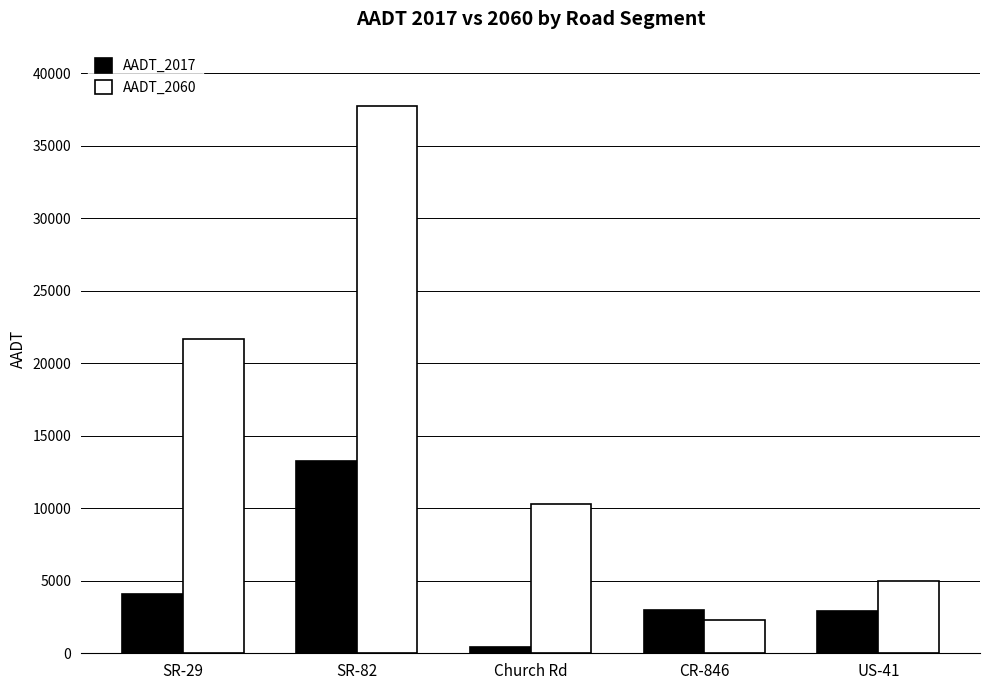

How many bars are there in each group?

2